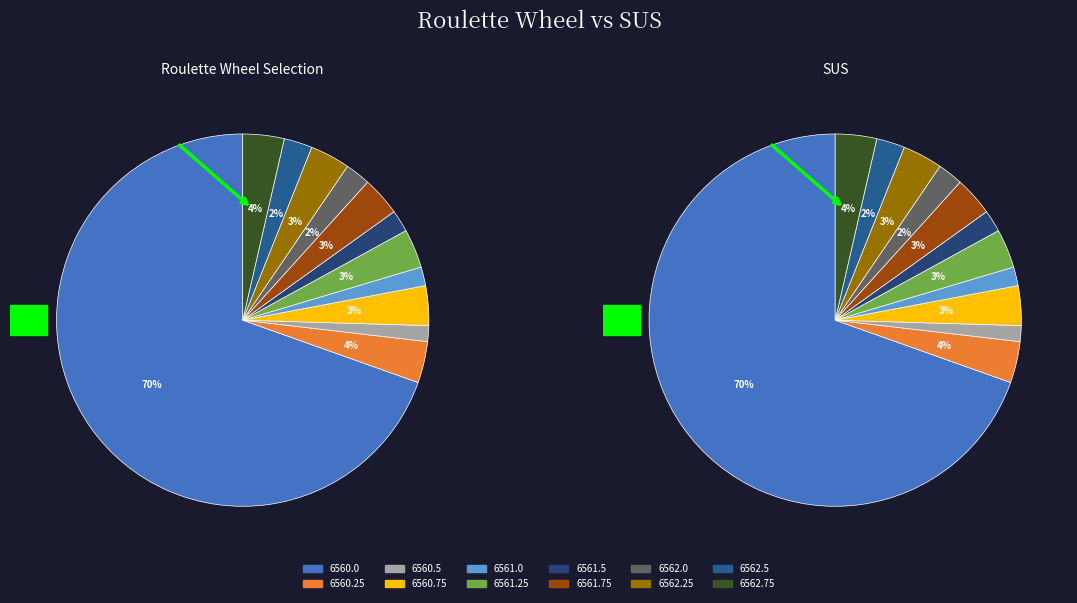

To the nearest percent, what portion does 6560.5 represent?

1%